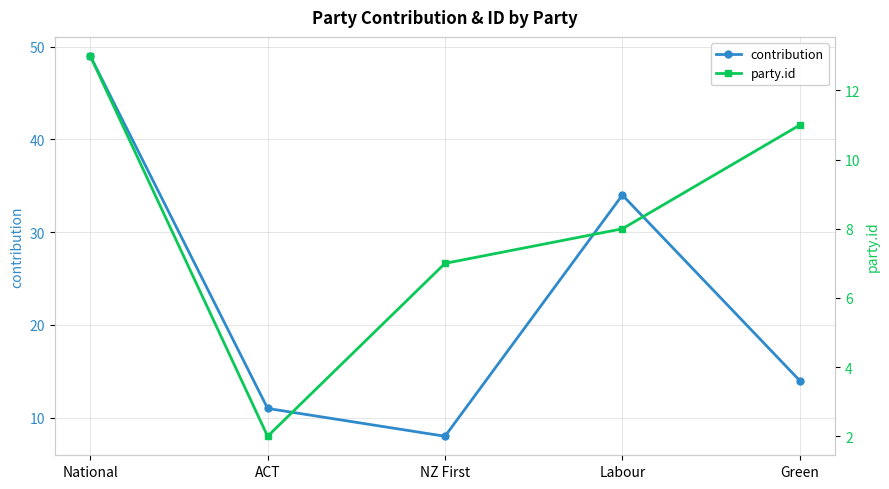

Where is contribution nearest to the value 28?

Labour